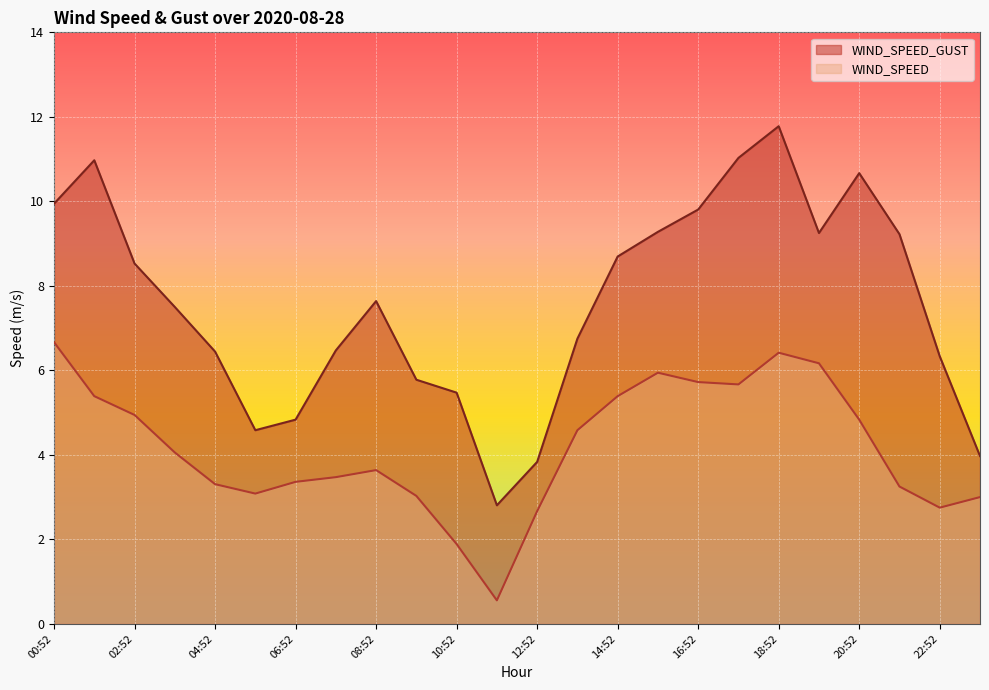

What is the label of the 17th point from the left?

16:52